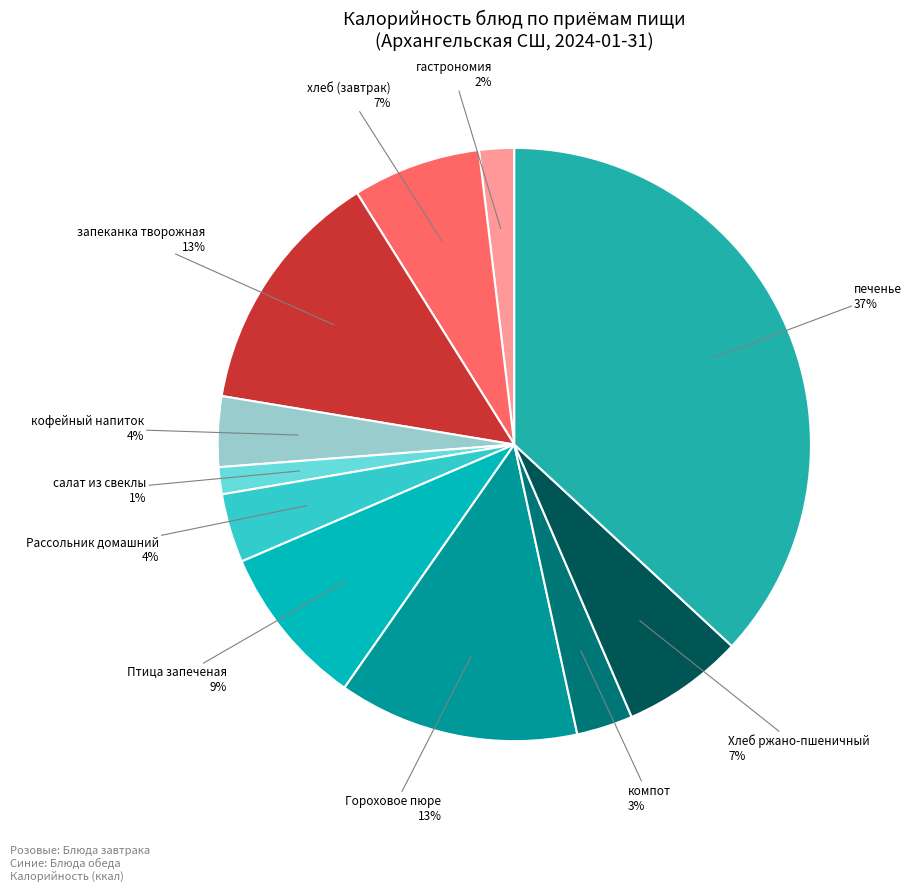

Is there a majority slice in this chart?

No